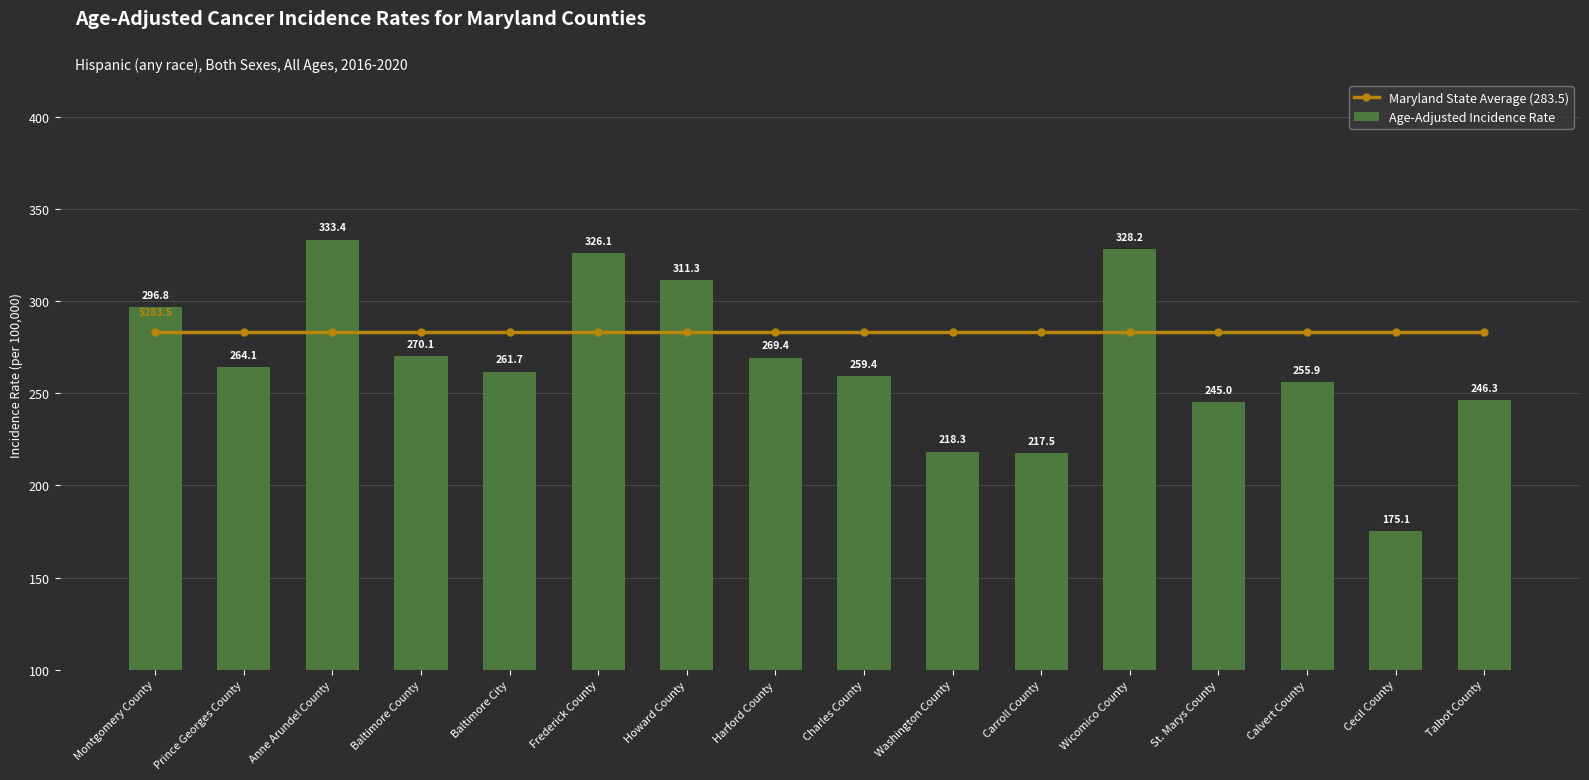

Which series has the widest spread of values?

Age-Adjusted Incidence Rate